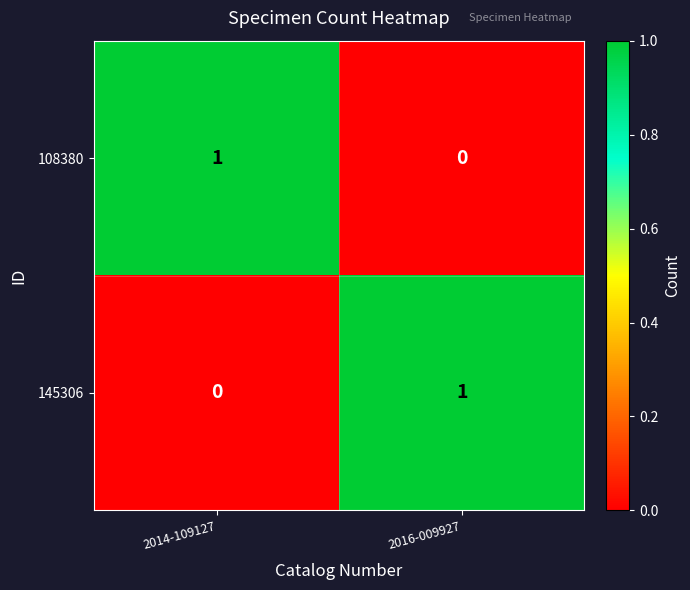

What is the total value across all series at 2014-109127?

1